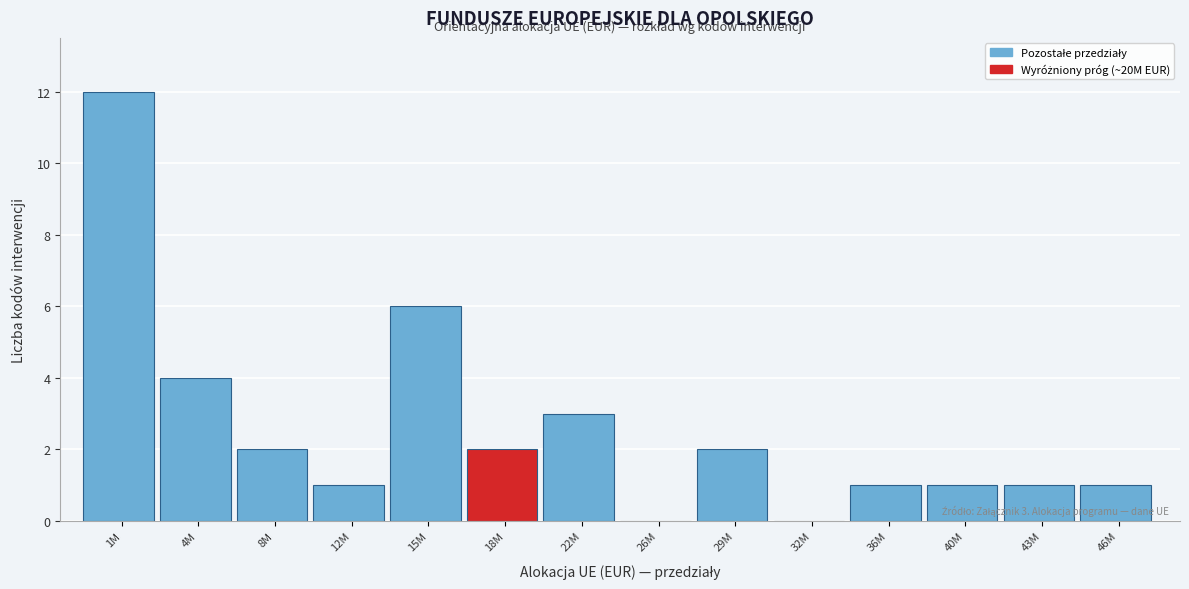

Reading left to right, extract all data points from this chart.

1M=12	4M=4	8M=2	12M=1	15M=6	18M=2	22M=3	26M=0	29M=2	32M=0	36M=1	40M=1	43M=1	46M=1